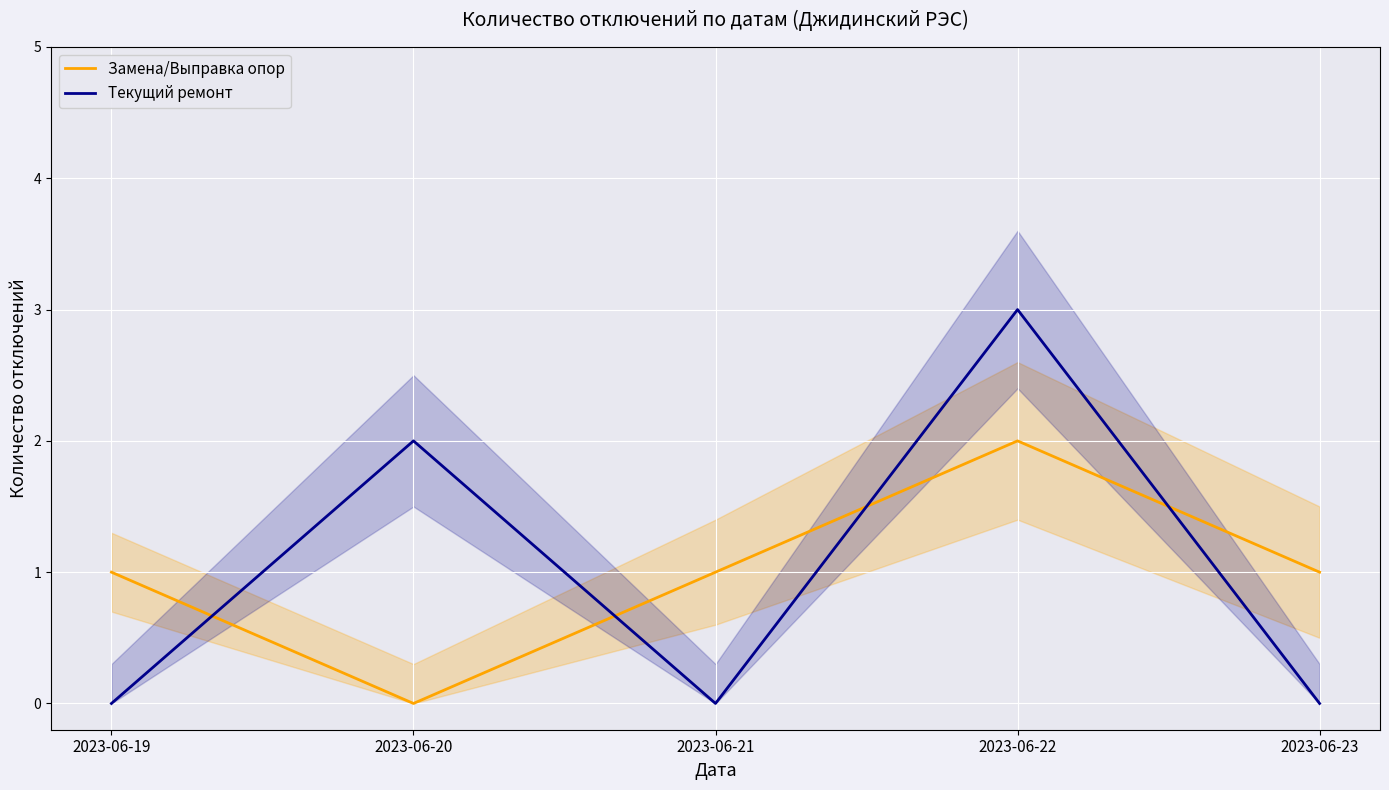

What is the difference between the maximum and minimum values in the Текущий ремонт series?

3